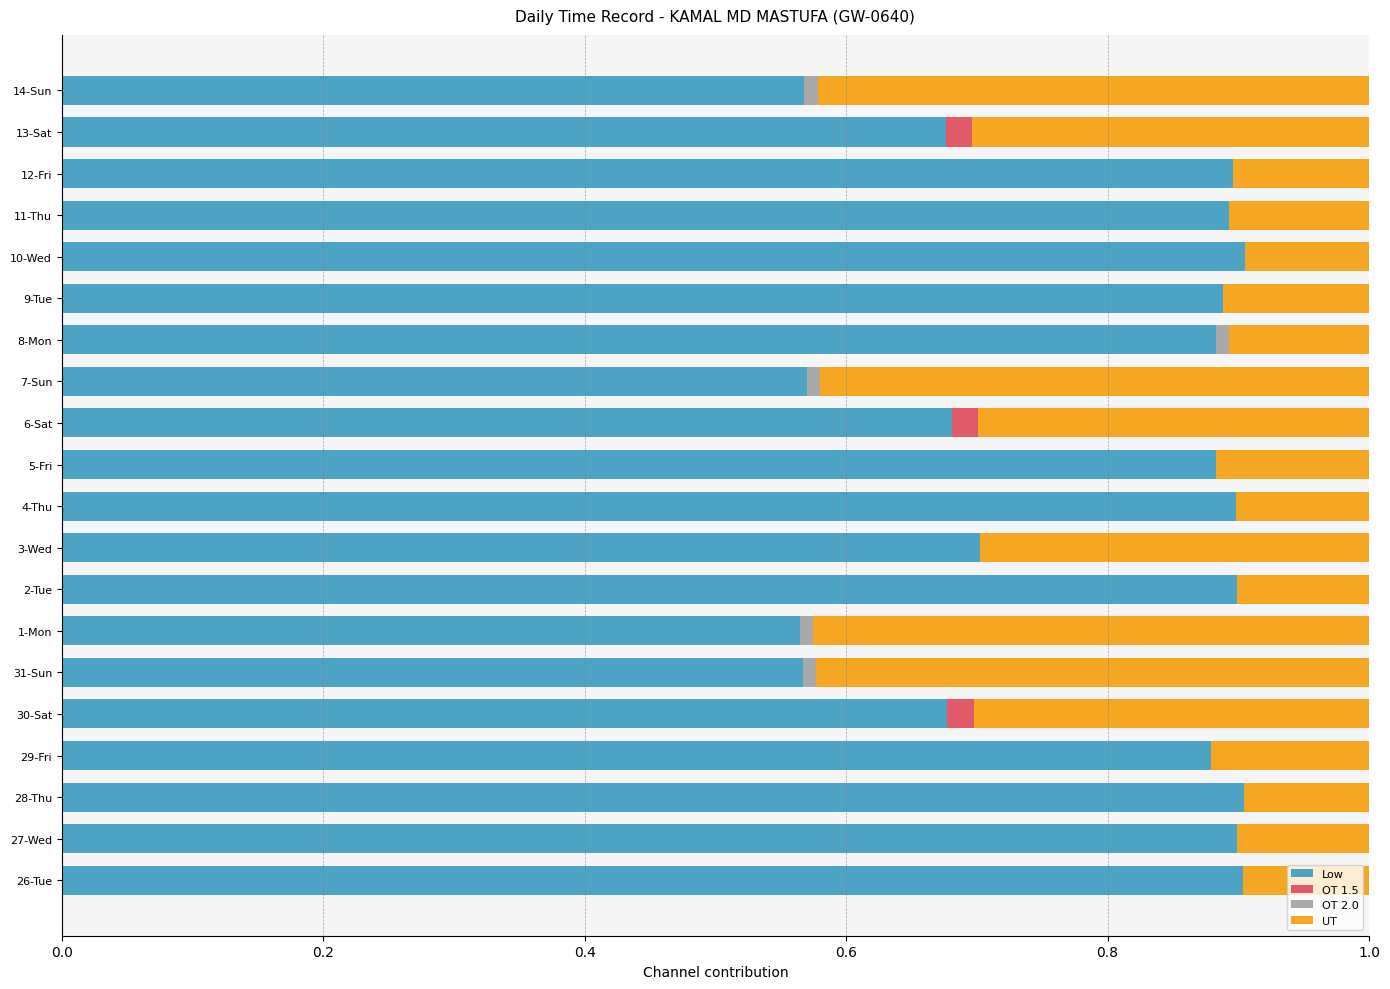

What is the total value across all series at 2-Tue?

1.0